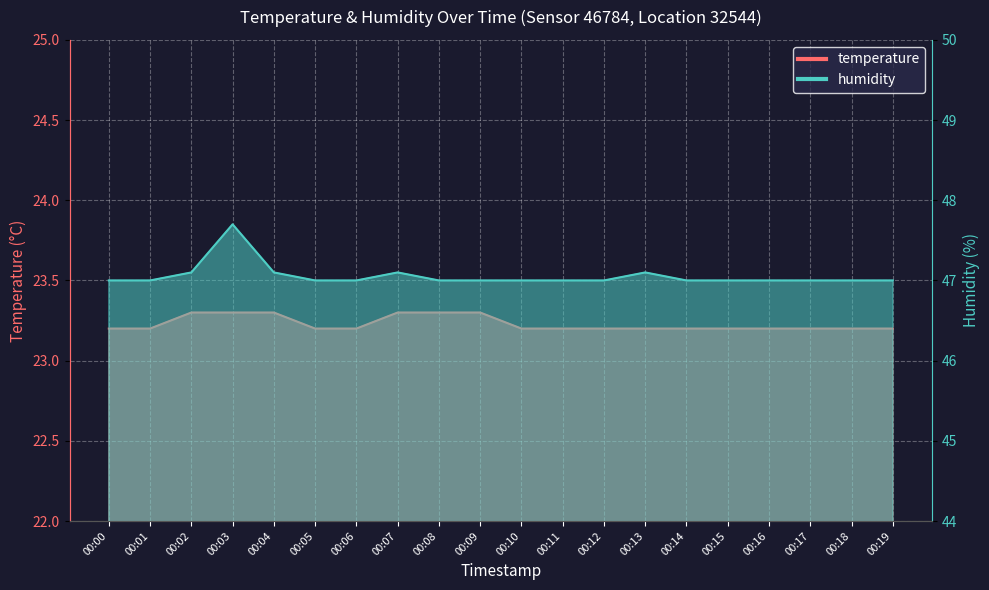

What is the spread (max minus min) of values at 00:00?

23.8